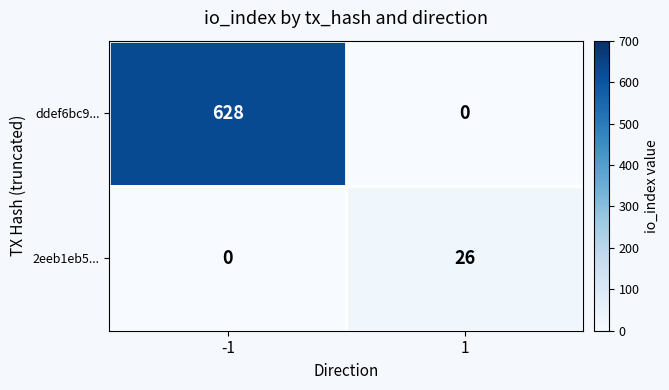

The ddef6bc9... series shows 877 at -1. True or false?

False